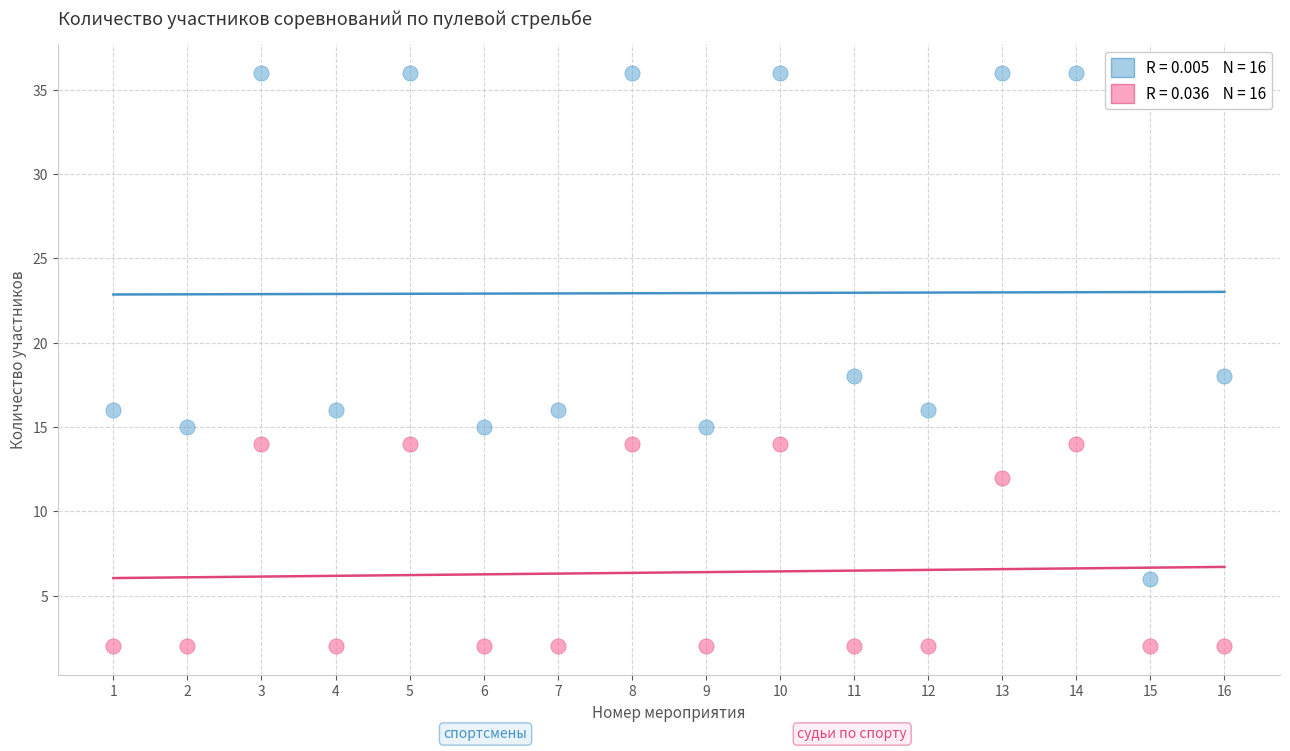

Across all data points, what is the range of X values (max minus min)?

15